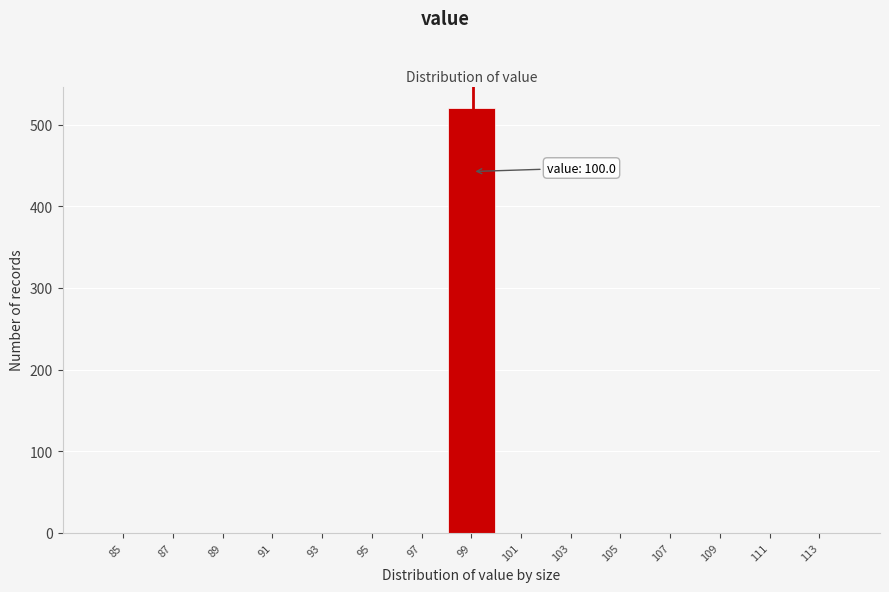

Reading left to right, what are all the values shown in this chart?

85=0	87=0	89=0	91=0	93=0	95=0	97=0	99=521	101=0	103=0	105=0	107=0	109=0	111=0	113=0